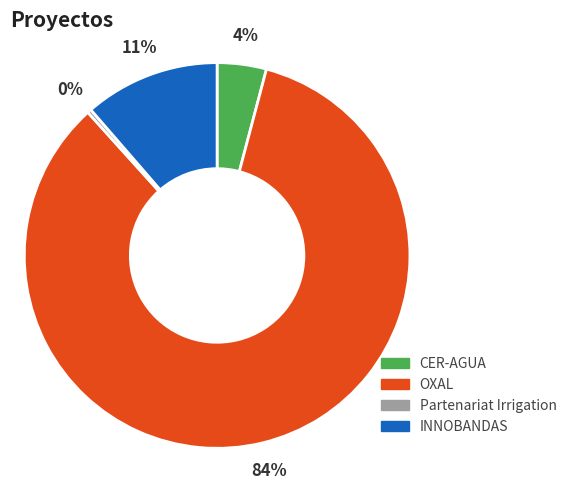

Which slice is the smallest?

Partenariat Irrigation